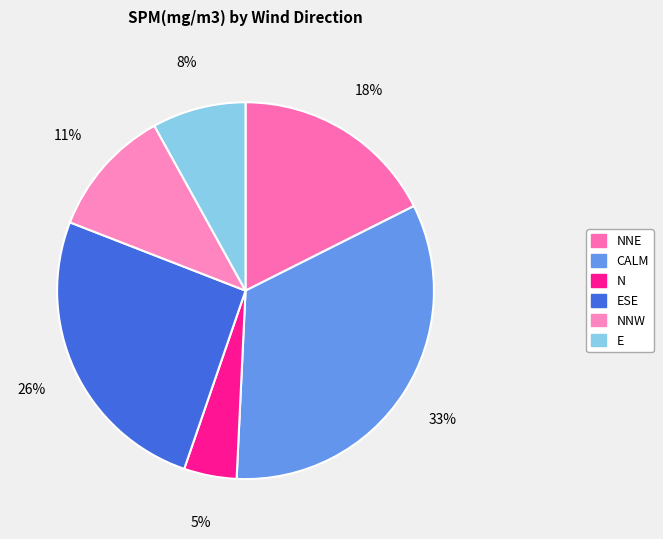

Is the sum of N and NNW greater than half?

No